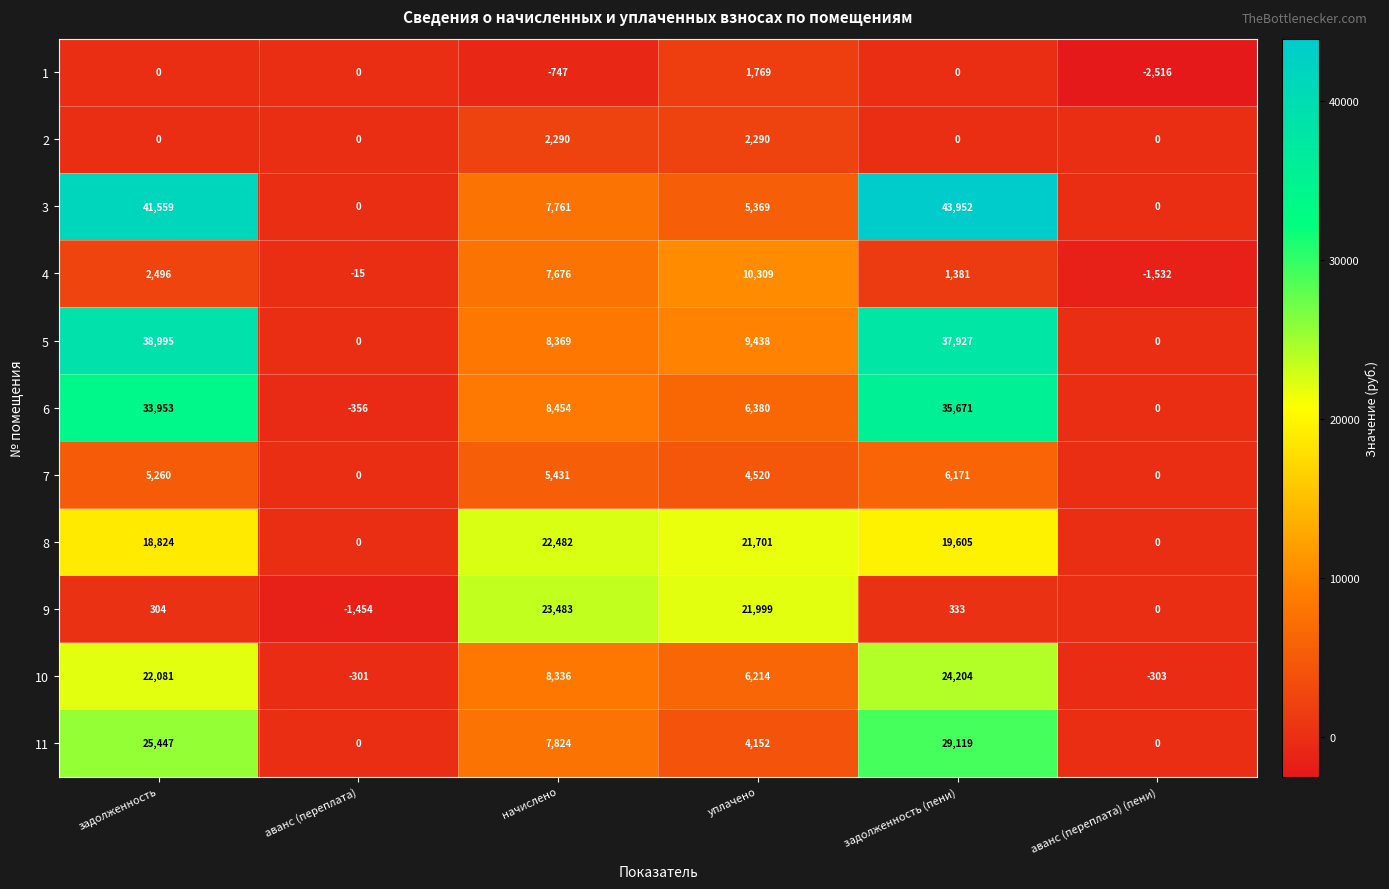

How many series are shown in this chart?

11